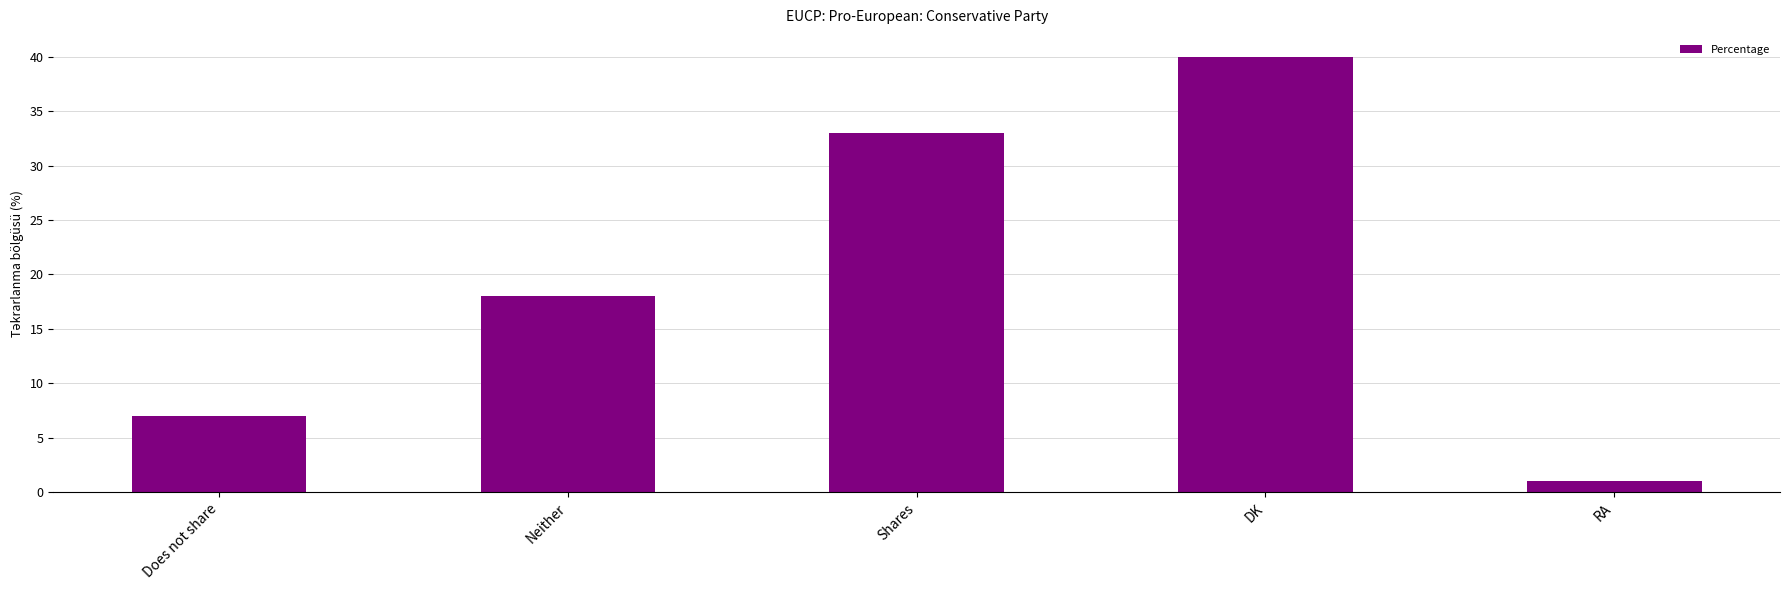

How many values are between 7 and 33?

3